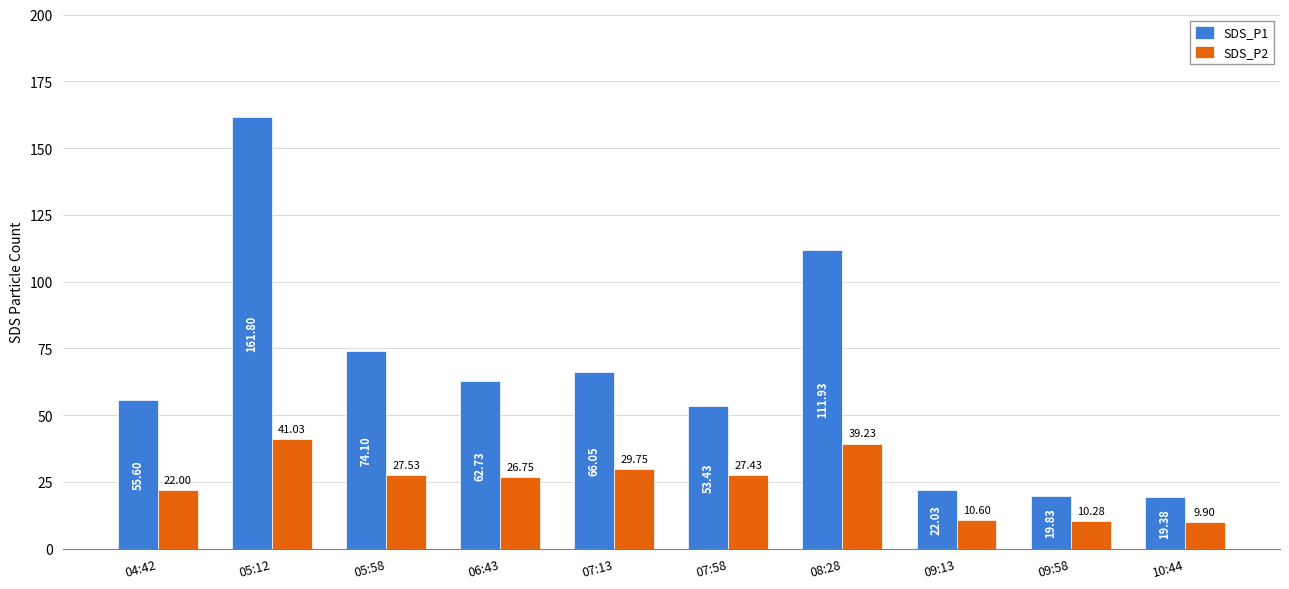

The value of SDS_P1 at 07:58 is 53.4. True or false?

True